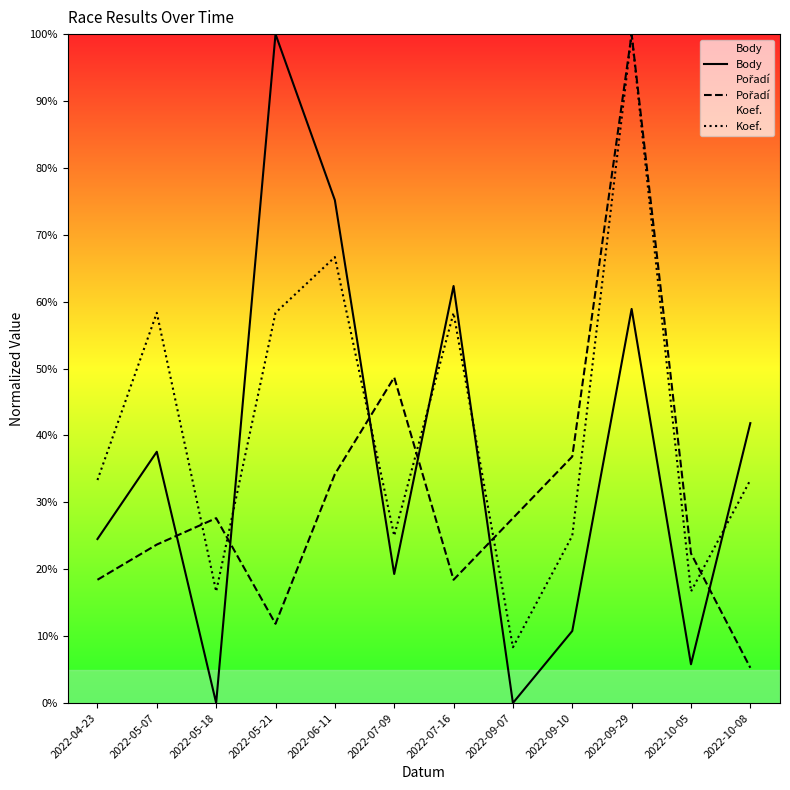

Which series ends up on top after the final intersection of Pořadí and Koef.?

Koef.